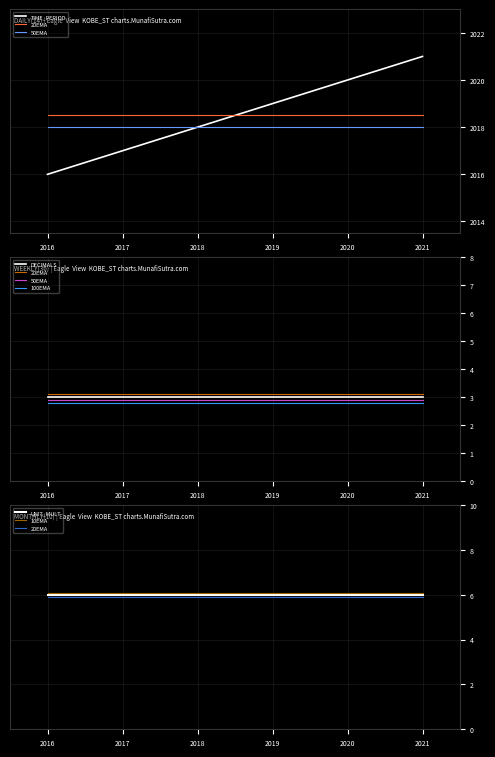

True or false: TIME_PERIOD and UNIT_MULT cross at least once.

False